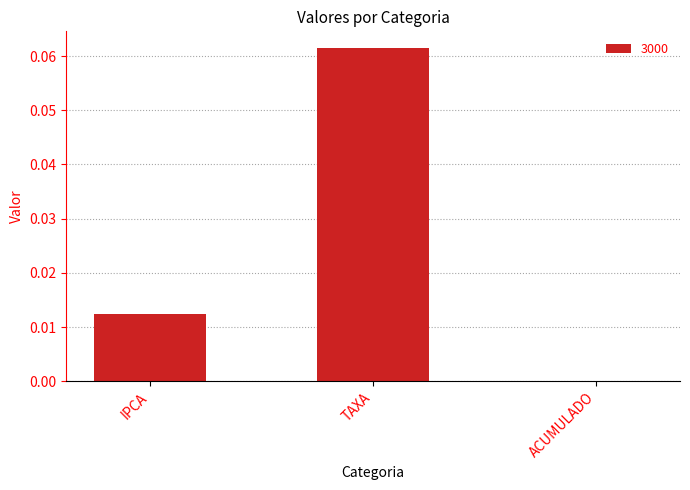

Count the number of data series in this chart.

1